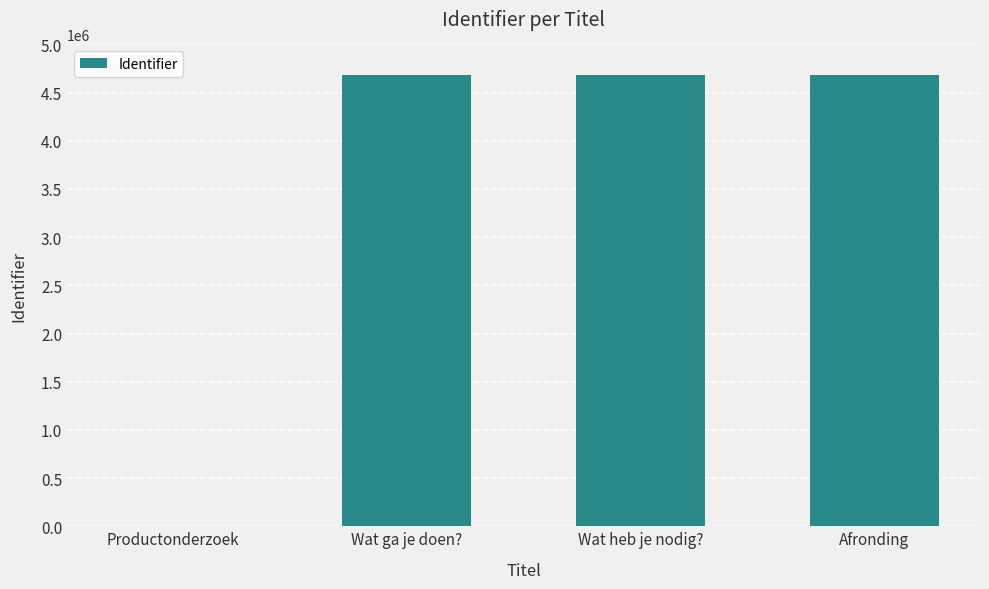

The chart shows a value of 4678236 at Wat heb je nodig?. True or false?

True